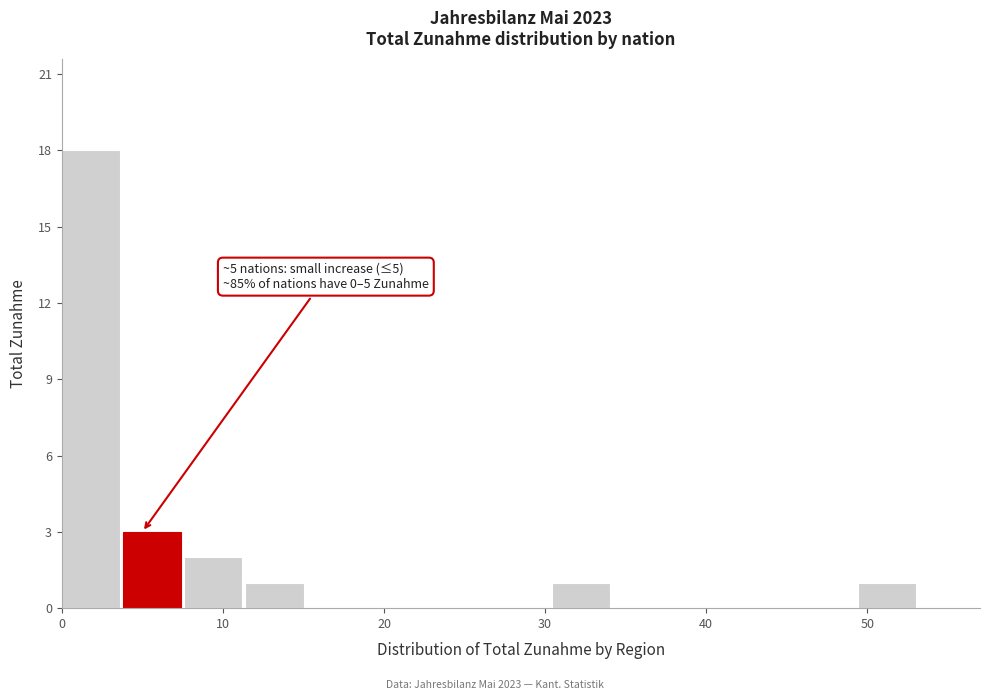

Read against the x-axis, roughly where is the centre of the tallest bar?

2